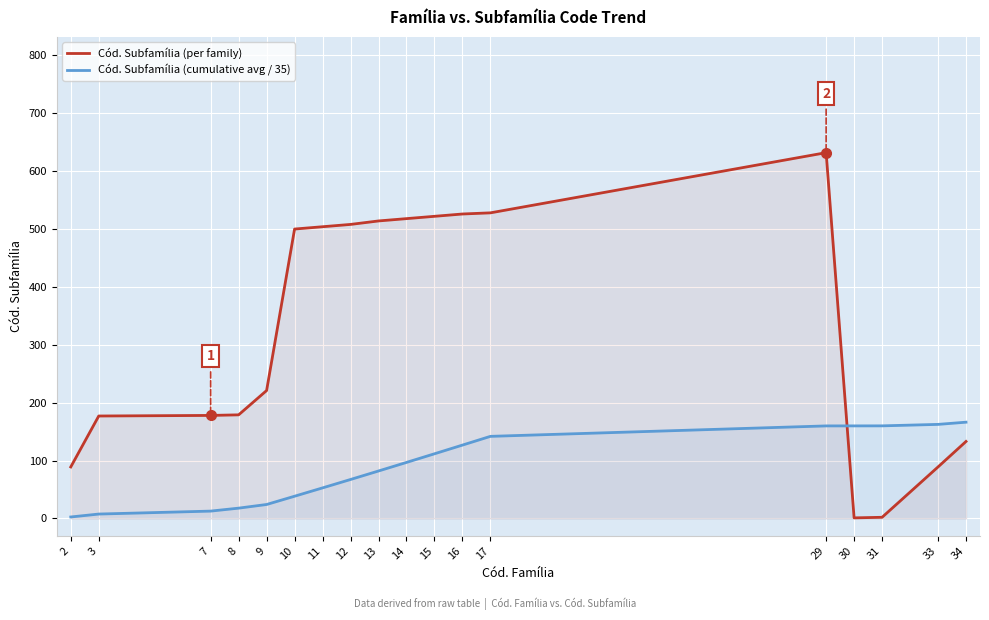

List the labels in order of Cód. Subfamília (cumulative avg / 35) value, smallest first.

2, 3, 7, 8, 9, 10, 11, 12, 13, 14, 15, 16, 17, 29, 30, 31, 33, 34